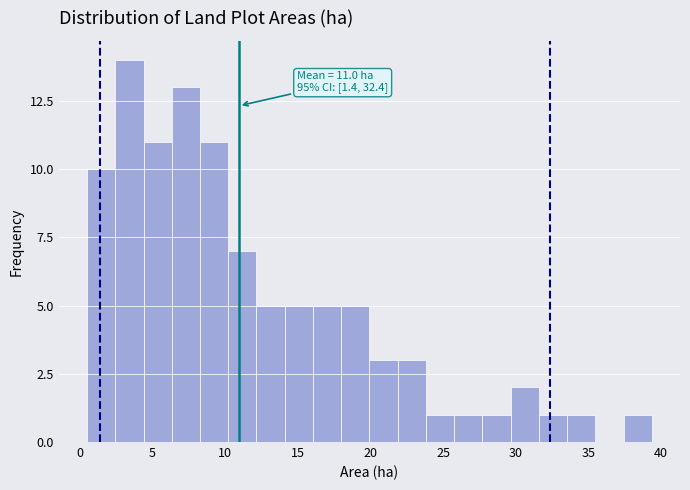

Read against the x-axis, roughly where is the centre of the tallest bar?

3.5